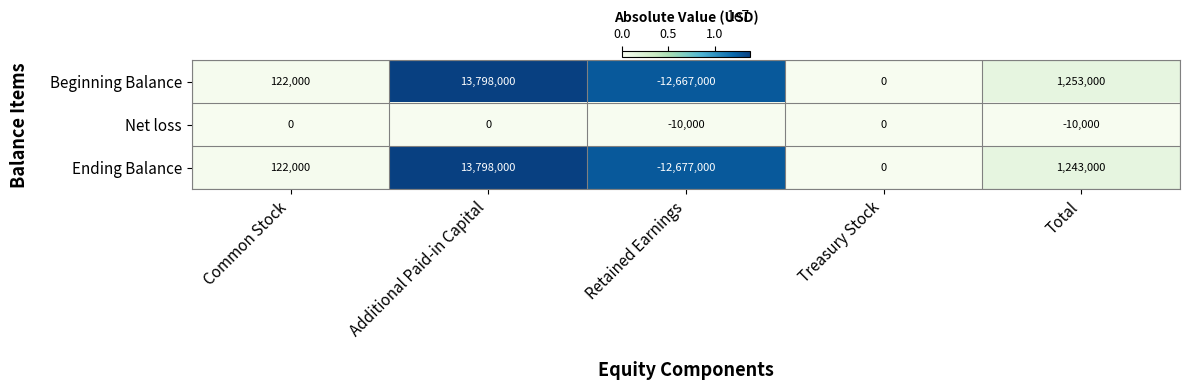

Reading left to right, extract all data points from this chart.

Beginning Balance: Common Stock=122000	Additional Paid-in Capital=13798000	Retained Earnings=-12667000	Treasury Stock=0	Total=1253000
Net loss: Common Stock=0	Additional Paid-in Capital=0	Retained Earnings=-10000	Treasury Stock=0	Total=-10000
Ending Balance: Common Stock=122000	Additional Paid-in Capital=13798000	Retained Earnings=-12677000	Treasury Stock=0	Total=1243000